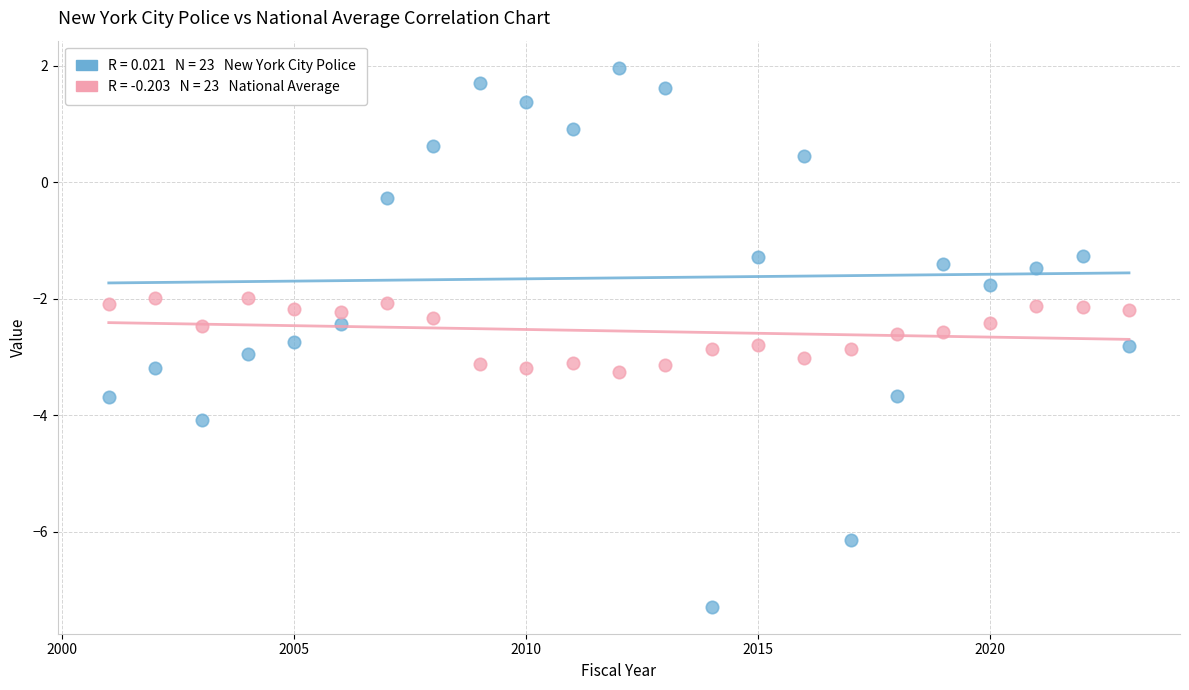

Across all data points, what is the range of Y values (max minus min)?

9.3